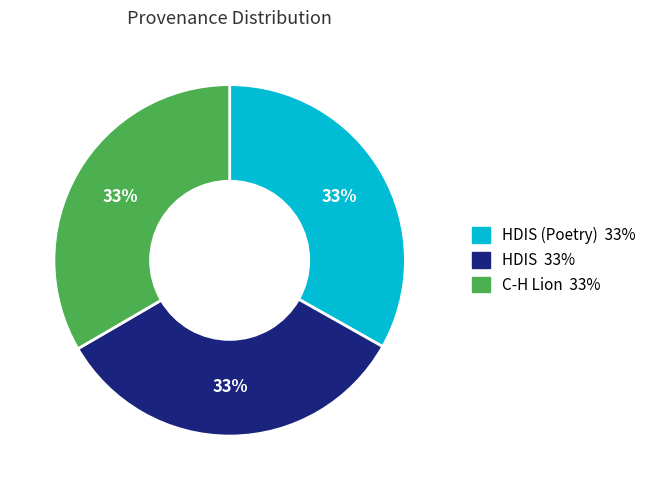

Is there any slice that represents more than half of the pie?

No